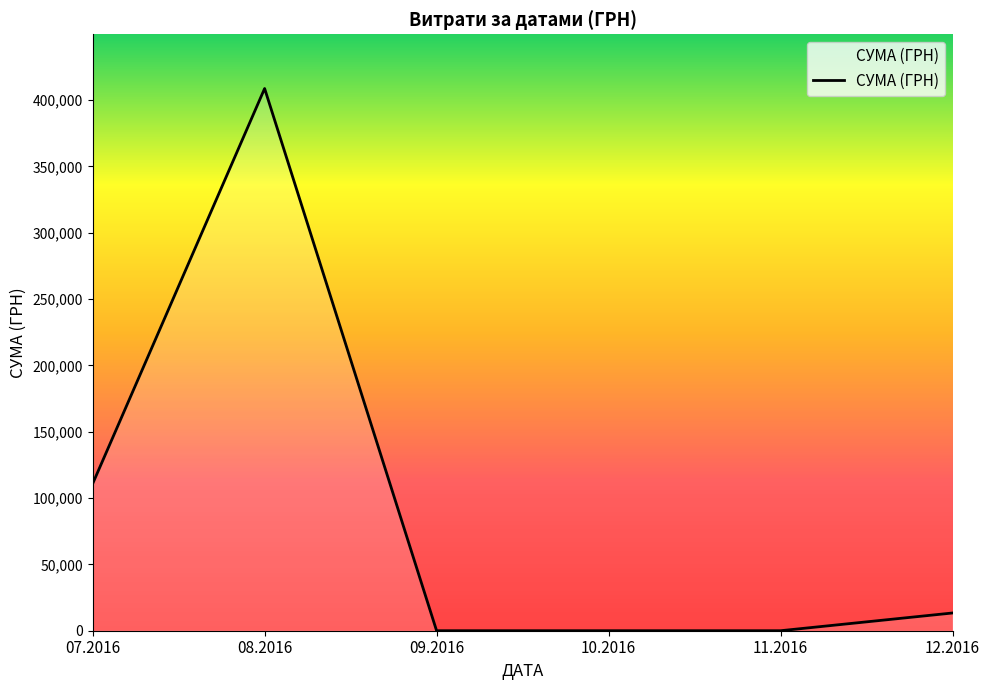

True or false: the data has more than 2 interior local peaks.

False